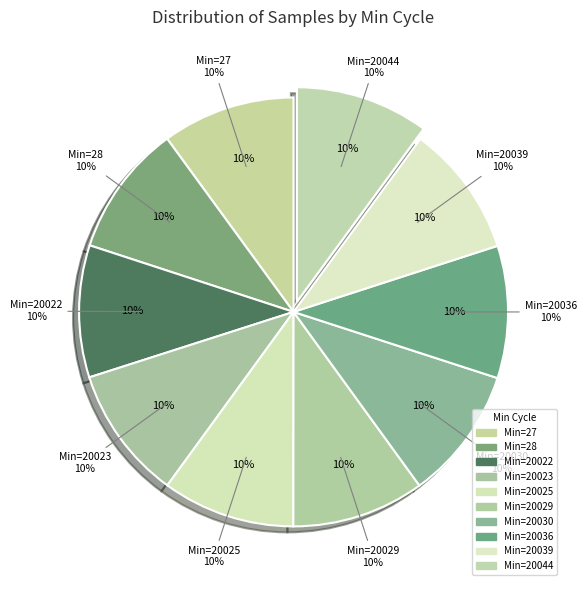

How many segments does this pie chart have?

10